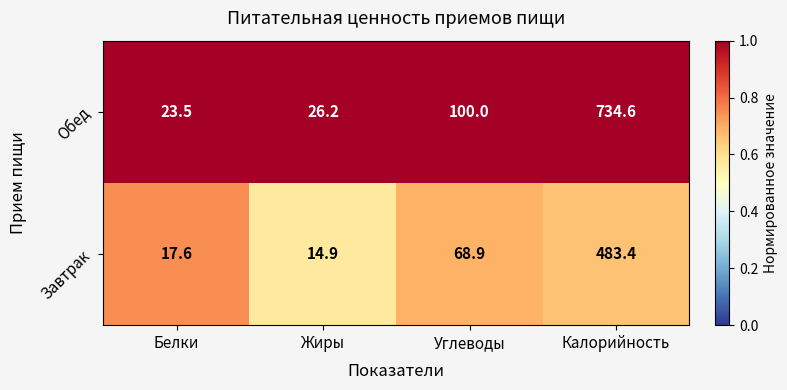

Read the Обед value at Белки.

23.5